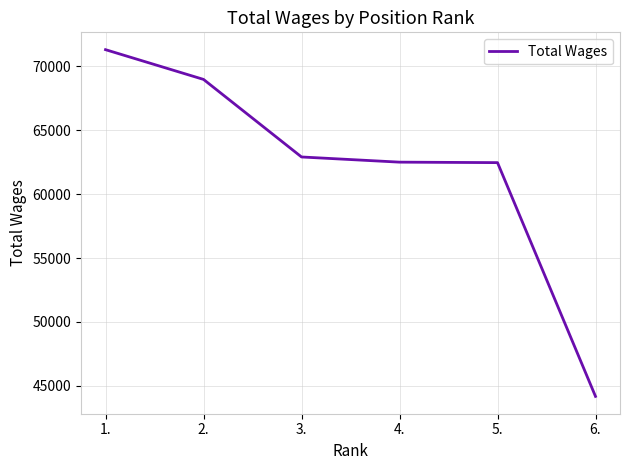

Approximately how many times larger is the value at 3. compared to 6.?

1.4